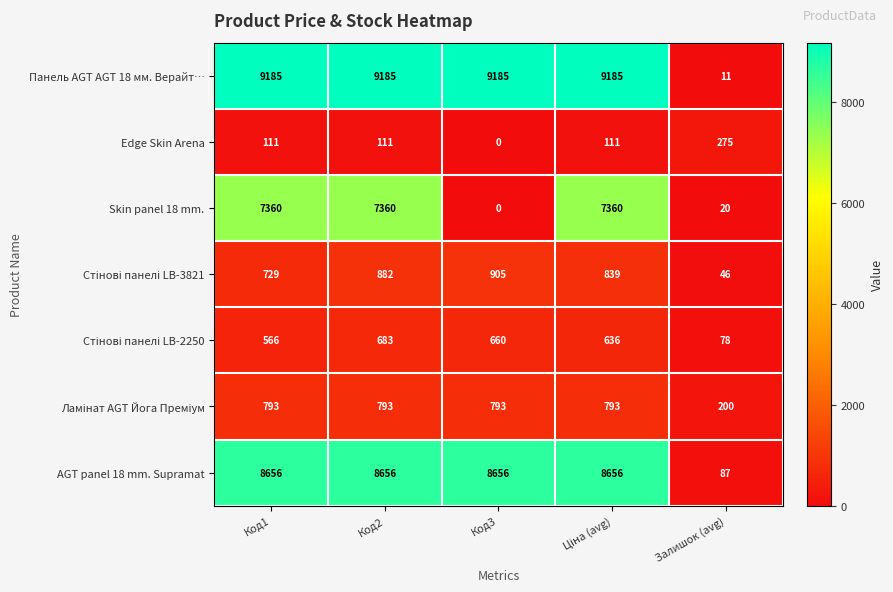

The value of Skin panel 18 mm. at Код3 is 0. True or false?

True